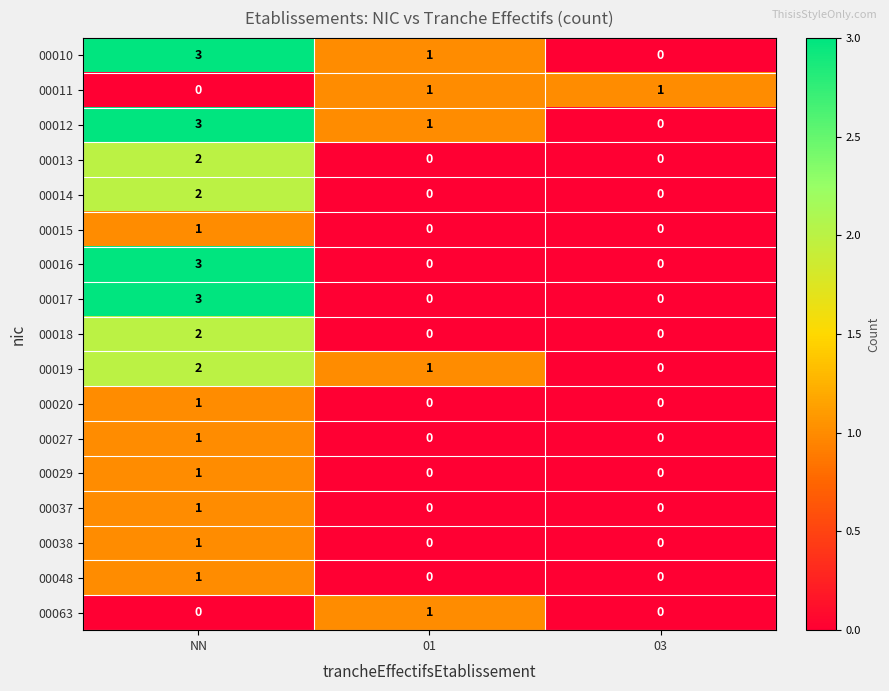

How many distinct data groups are displayed?

17